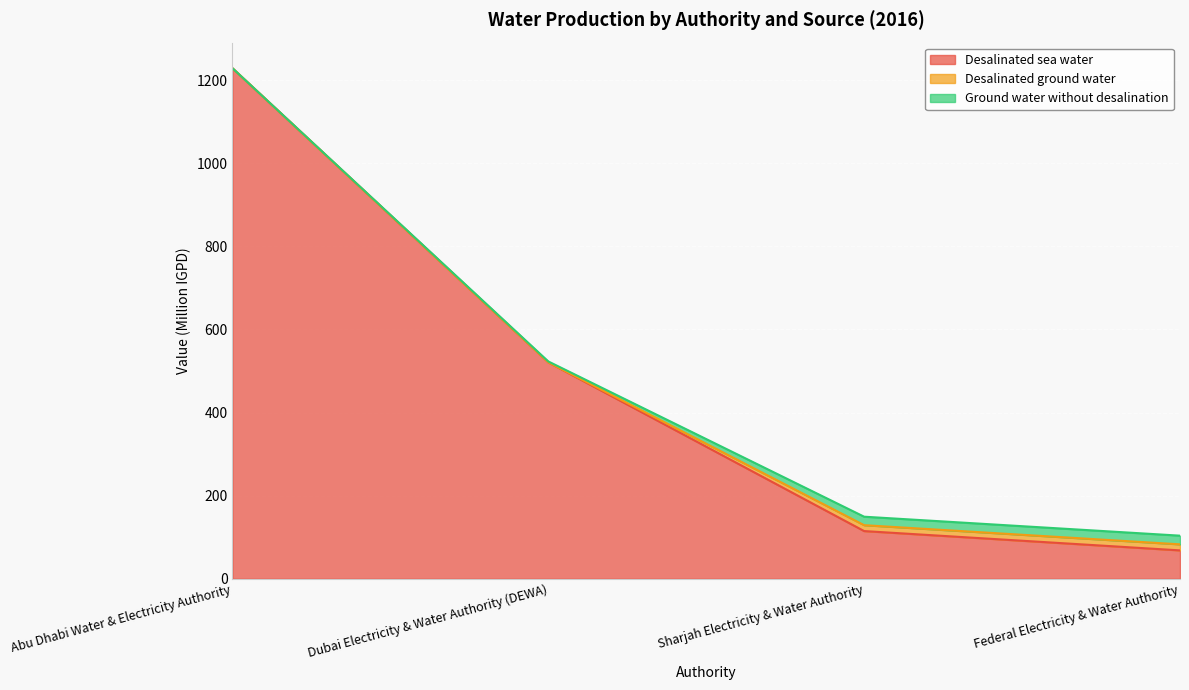

Rank the series by their maximum value, from highest to lowest.

Desalinated sea water, Ground water without desalination, Desalinated ground water